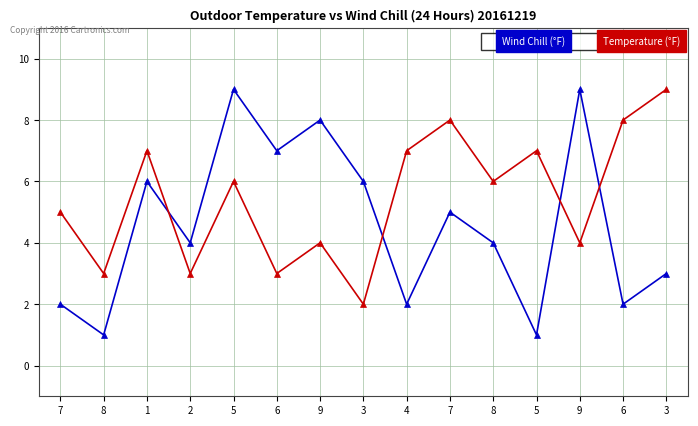

Is this an area chart (filled region under the line)?

No